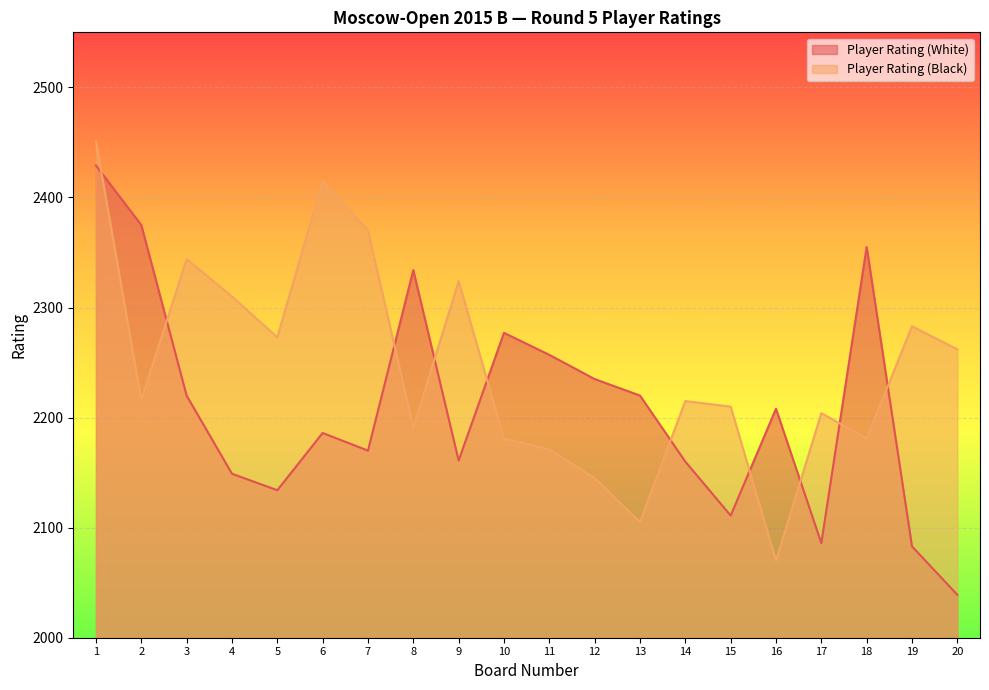

Reading left to right, extract all data points from this chart.

Player Rating (White): 1=2429	2=2375	3=2220	4=2149	5=2134	6=2186	7=2170	8=2334	9=2161	10=2277	11=2257	12=2235	13=2220	14=2160	15=2111	16=2208	17=2086	18=2355	19=2083	20=2039
Player Rating (Black): 1=2451	2=2216	3=2344	4=2310	5=2273	6=2415	7=2370	8=2191	9=2324	10=2181	11=2171	12=2145	13=2105	14=2215	15=2210	16=2070	17=2204	18=2181	19=2283	20=2262